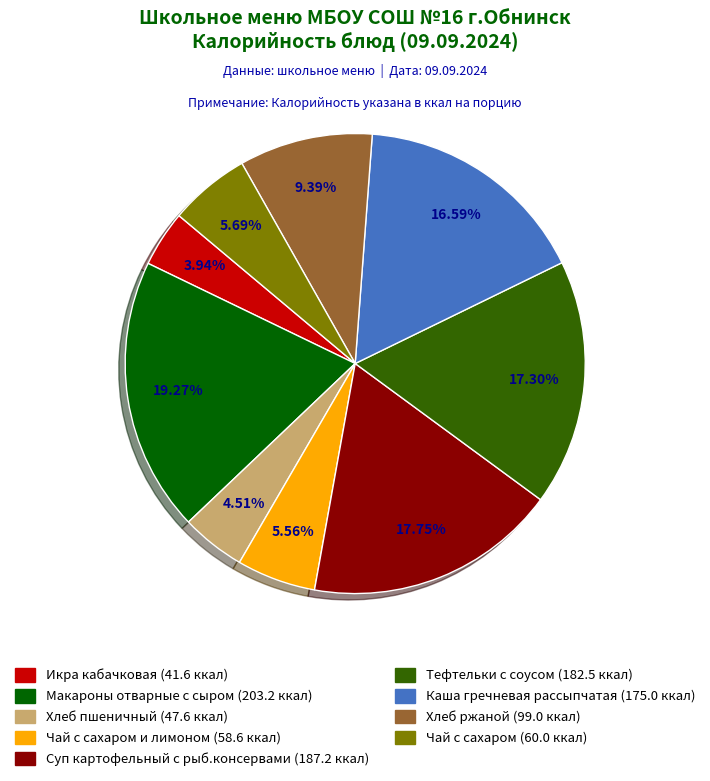

How many slices are in this pie chart?

9